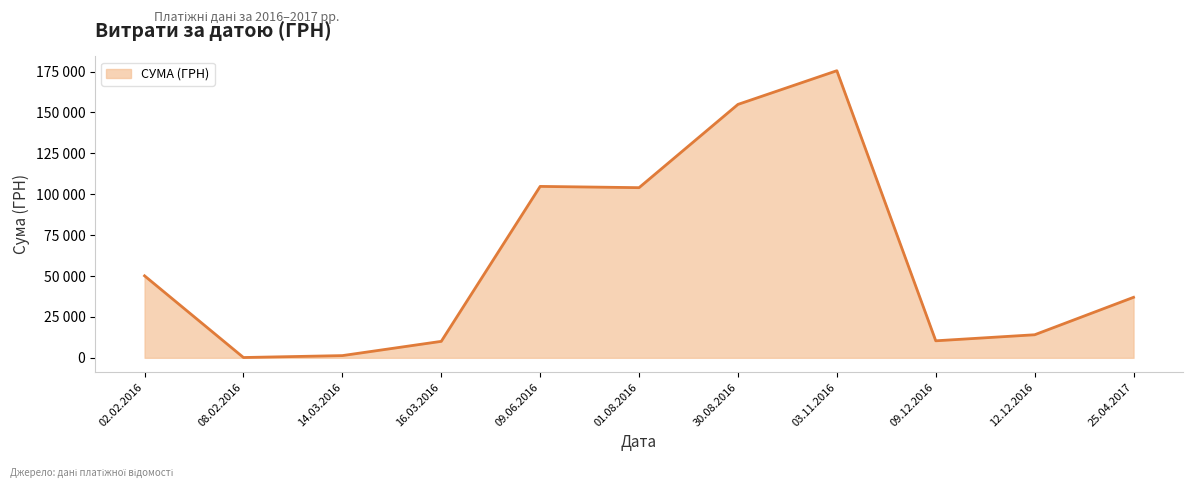

Is this an area chart (filled region under the line)?

Yes